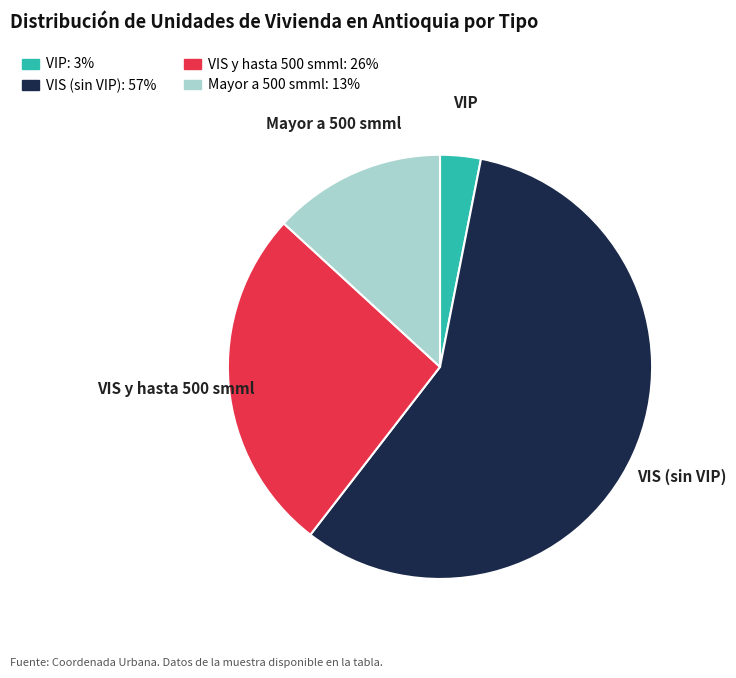

Combined, do VIS (sin VIP) and Mayor a 500 smml account for over 50%?

Yes